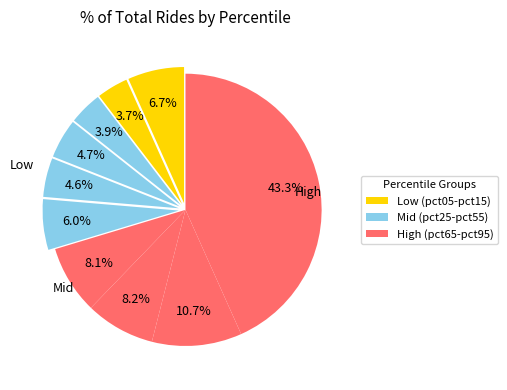

Count the number of slices in the pie.

10